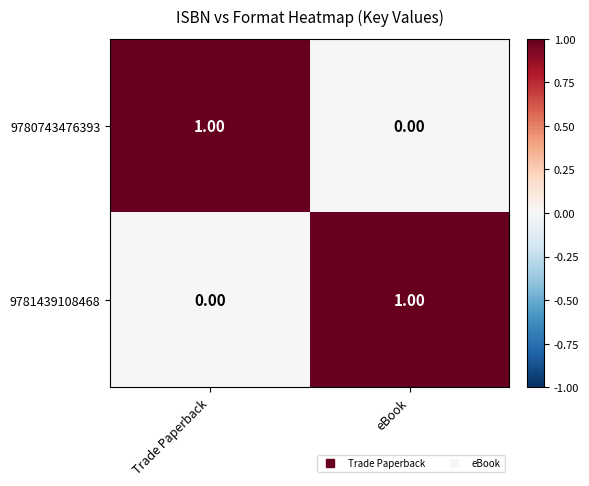

Is the value of 9781439108468 at eBook greater than the value of 9780743476393 at eBook?

Yes